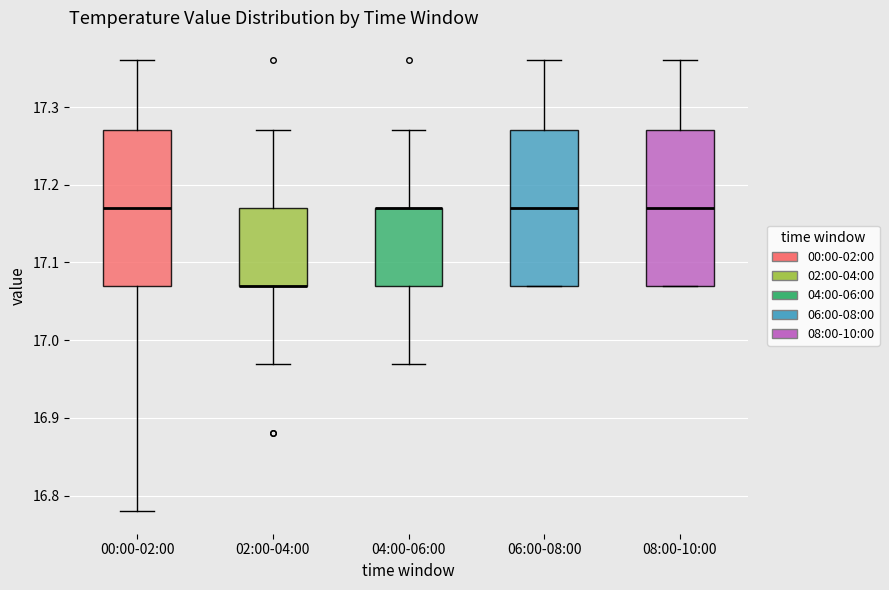

Reading left to right, read every box against the y-axis: the position of its median line, the range the box covers, and the ends of its whiskers. The values are not printed on the chart, so give them approximately, as read against the axis.

00:00-02:00: median 17.17, box 17.07 to 17.27, whiskers 16.78 to 17.36
02:00-04:00: median 17.07 (drawn on the box's lower edge), box 17.07 to 17.17, whiskers 16.97 to 17.27
04:00-06:00: median 17.17 (drawn on the box's upper edge), box 17.07 to 17.17, whiskers 16.97 to 17.27
06:00-08:00: median 17.17, box 17.07 to 17.27, whiskers 17.07 to 17.36
08:00-10:00: median 17.17, box 17.07 to 17.27, whiskers 17.07 to 17.36